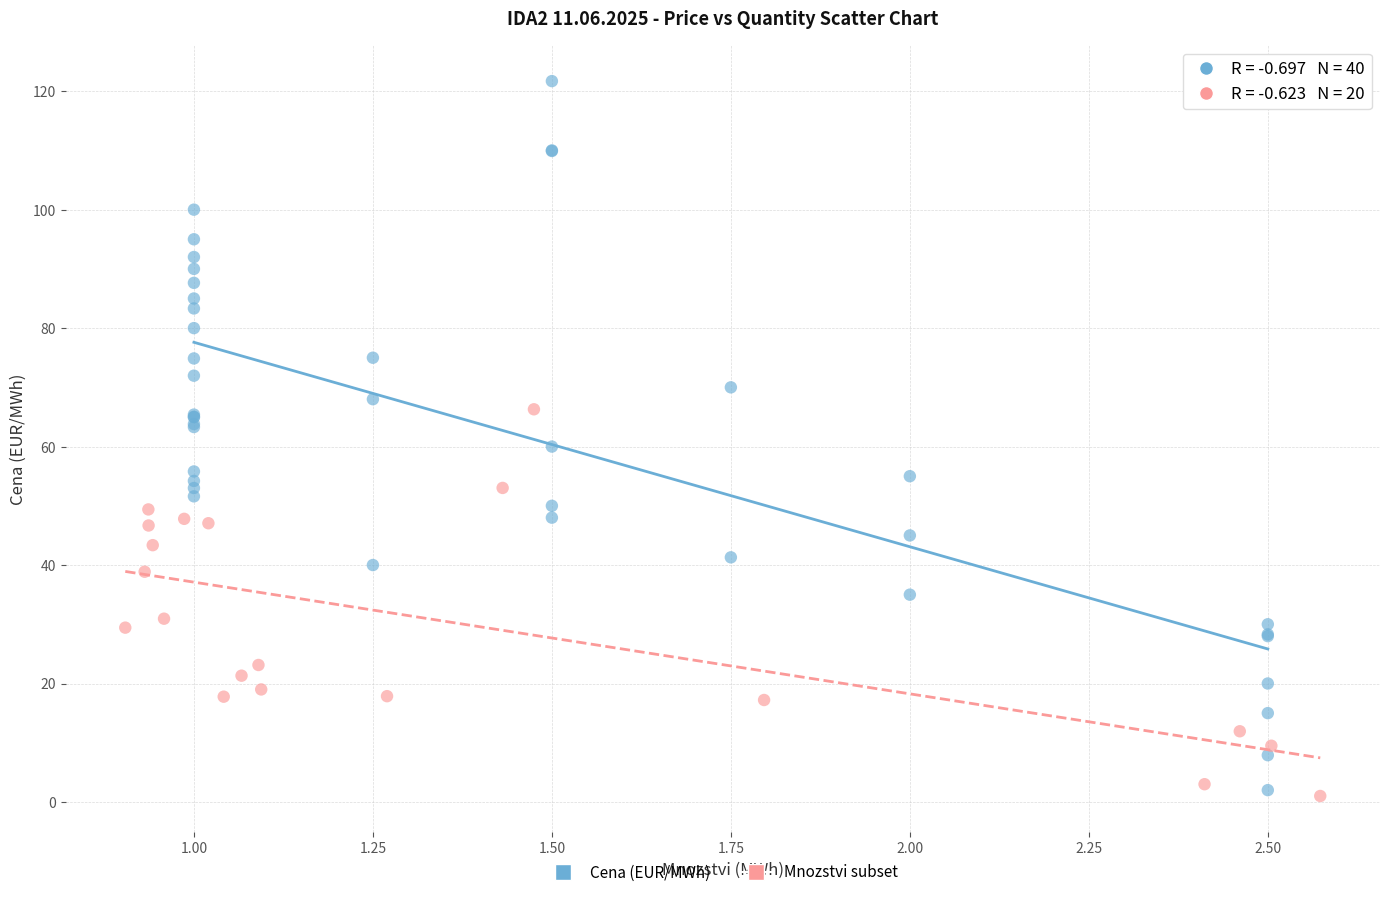

Which series has the widest spread of Y values?

Cena (EUR/MWh)